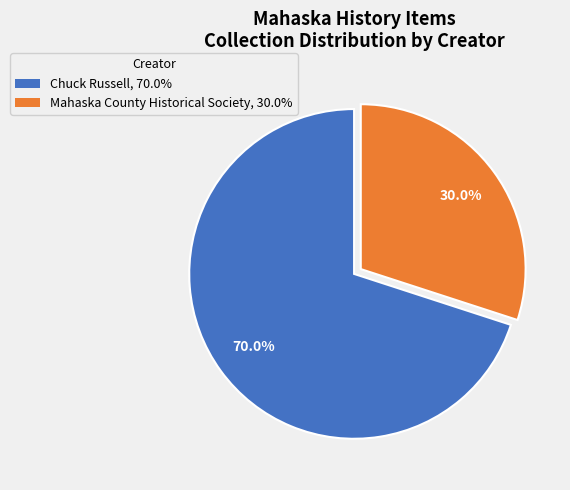

Is there any slice that represents more than half of the pie?

Yes